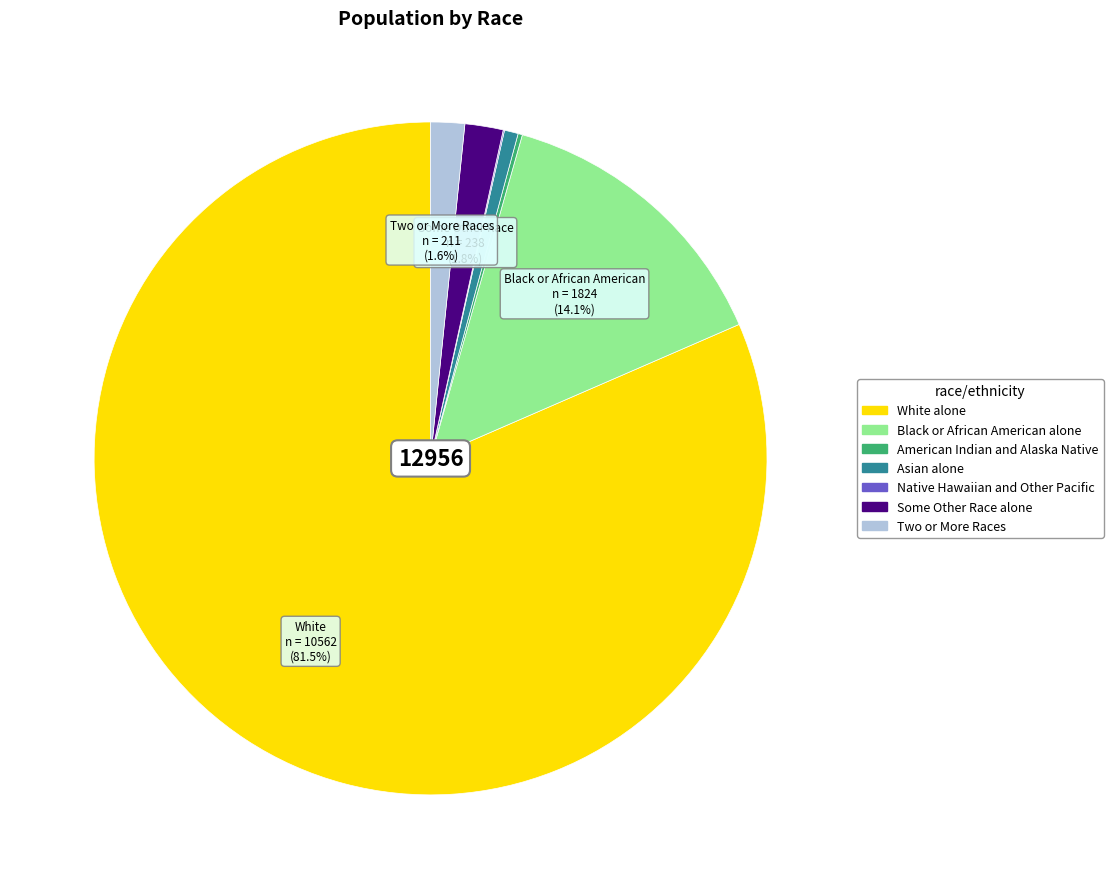

To the nearest percent, what percentage of the pie is Some Other Race alone?

2%